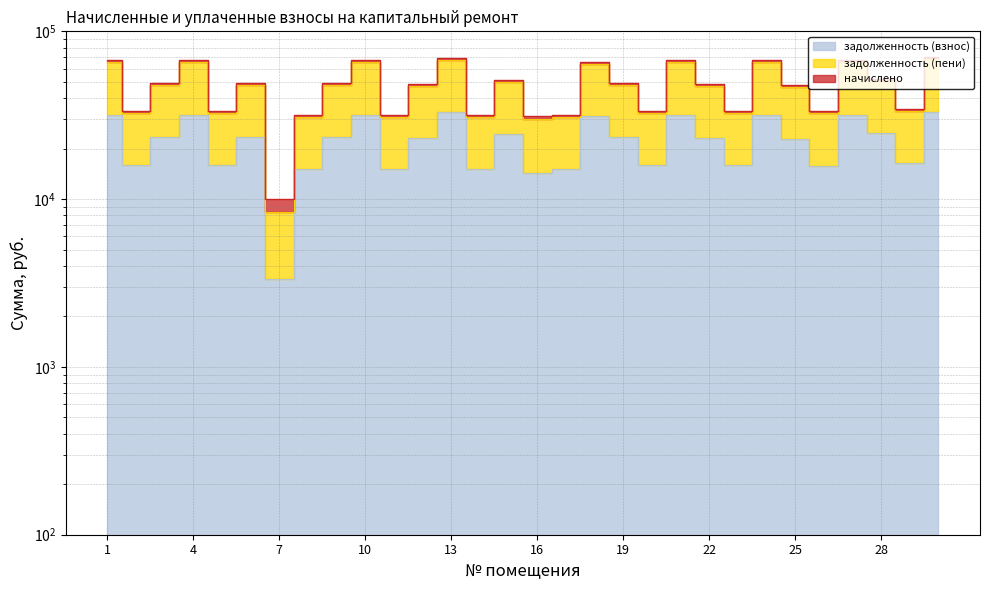

How many categories are shown in the chart?

30